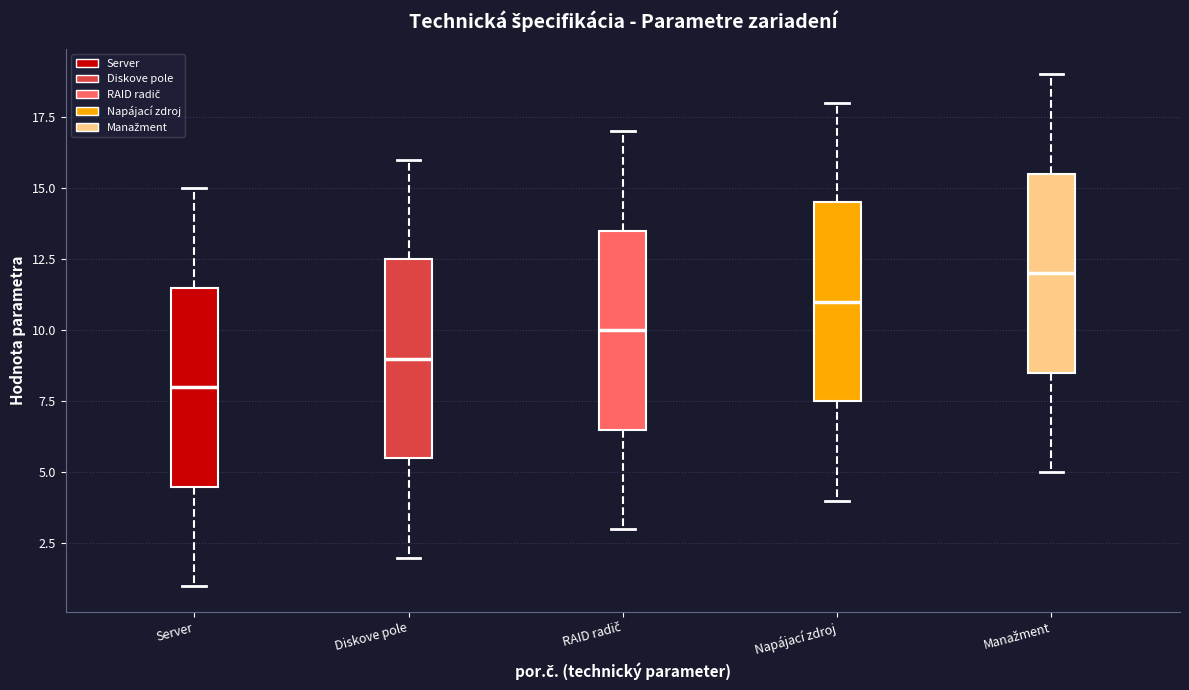

Where does the lower whisker of the box for Napájací zdroj end on the y-axis? The values are not printed on the chart, so give them approximately, as read against the axis.

4.0